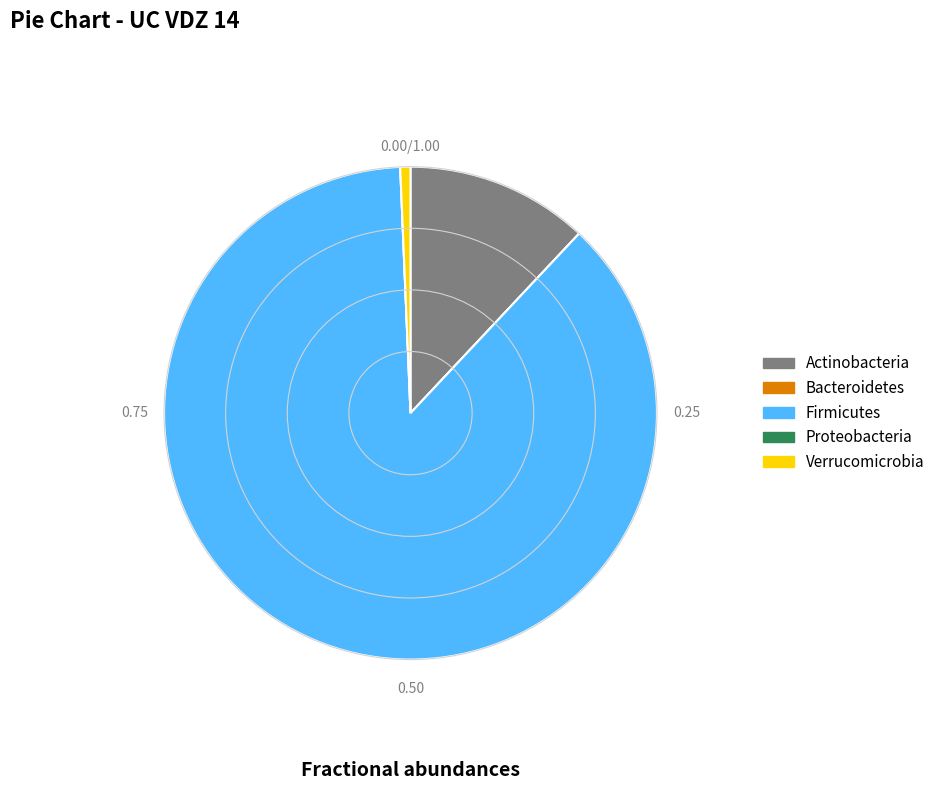

Which has a higher value, Actinobacteria or Firmicutes?

Firmicutes